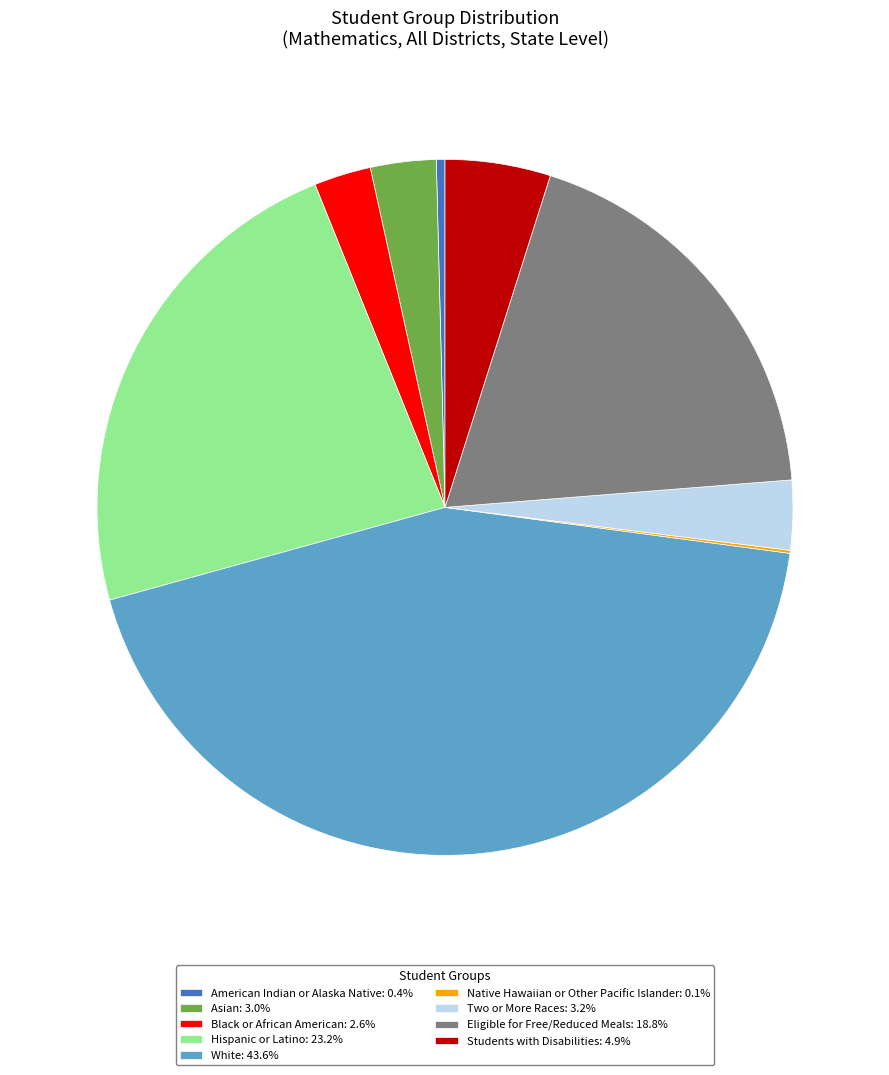

Which category has the biggest portion of the pie?

White